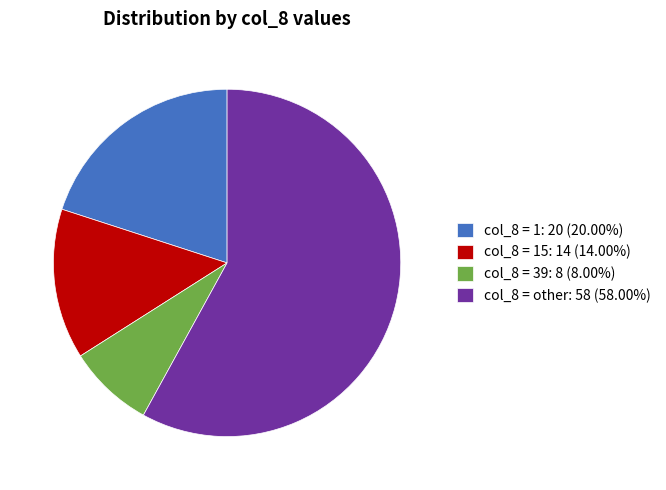

Is there a majority slice in this chart?

Yes